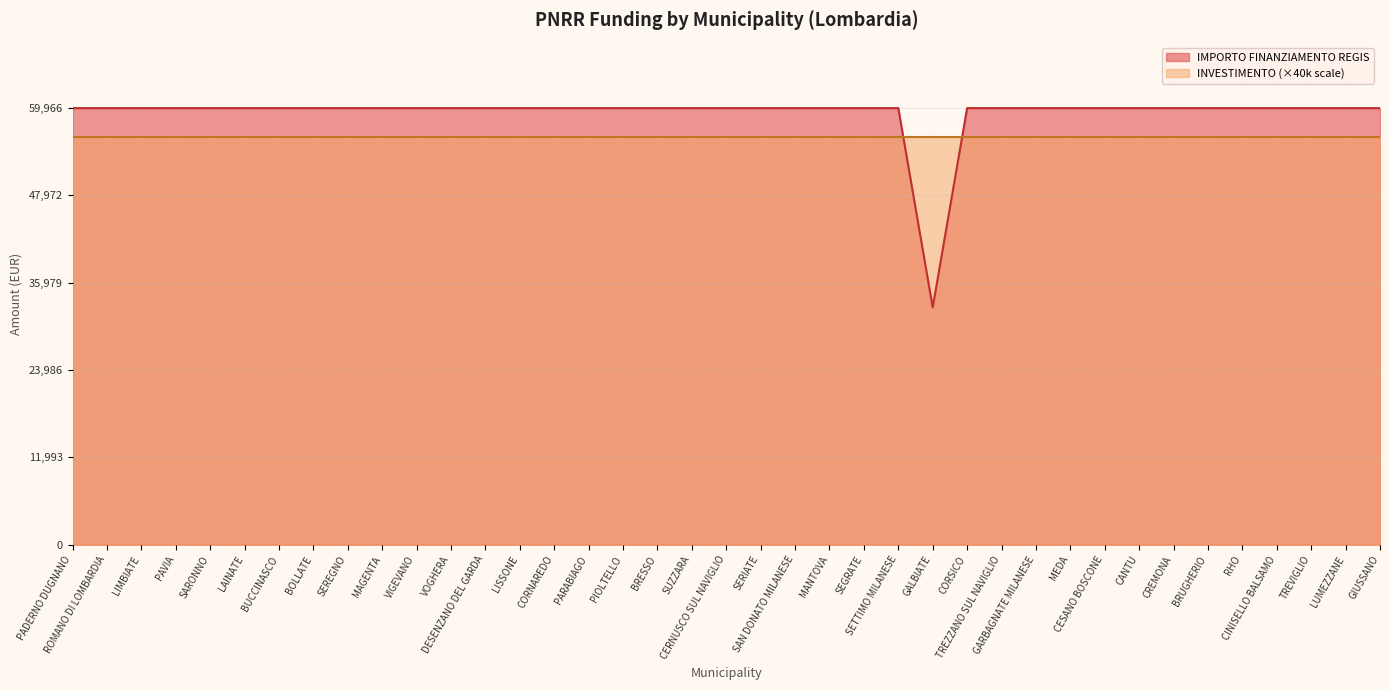

What is the sum of the values at GARBAGNATE MILANESE and SUZZARA?

119932